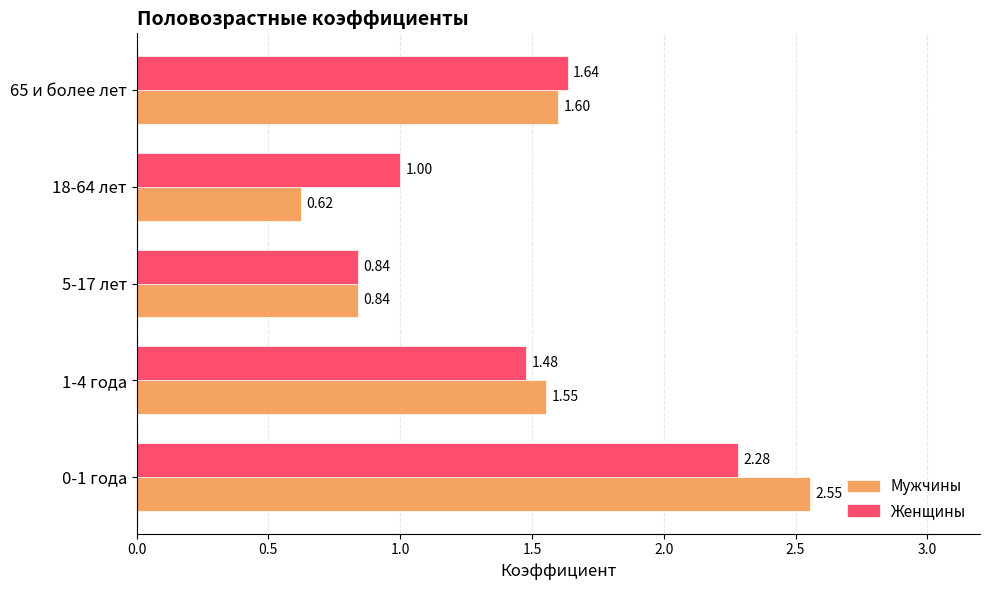

What is the difference between the maximum and minimum values in the Женщины series?

1.4